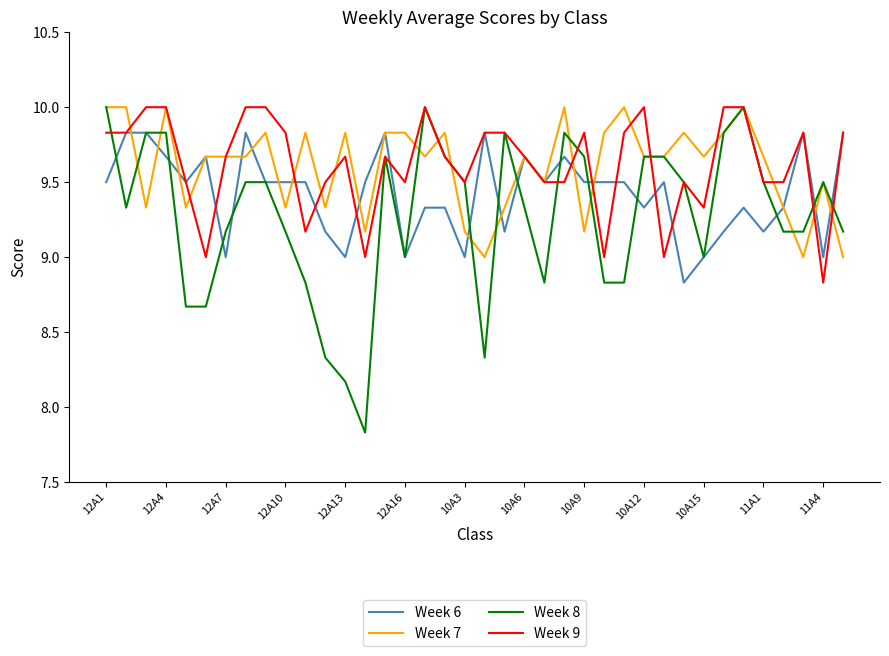

Which series has the largest range (max minus min)?

Week 8